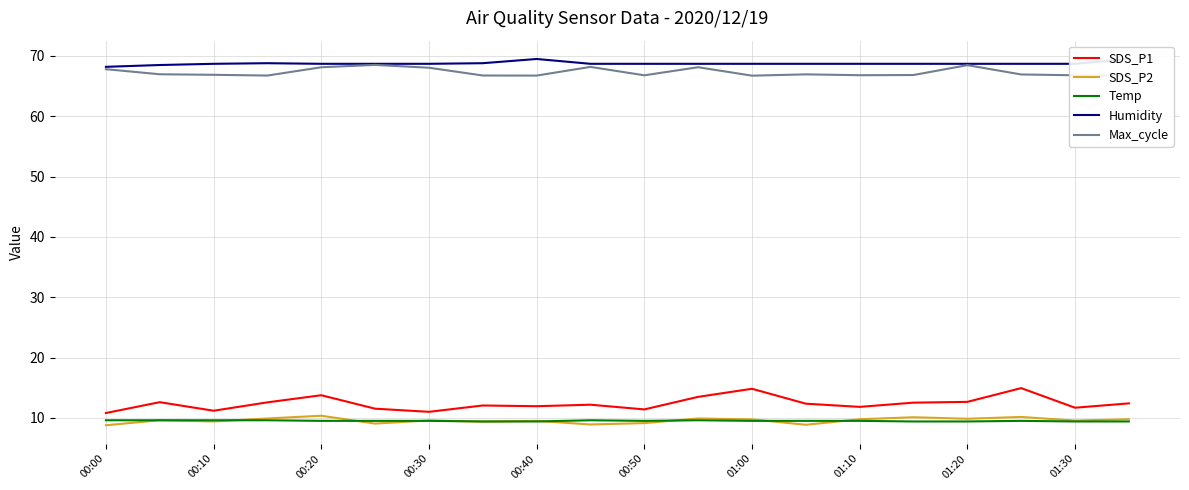

True or false: SDS_P1 has a value of 11.7 at 01:30.

True